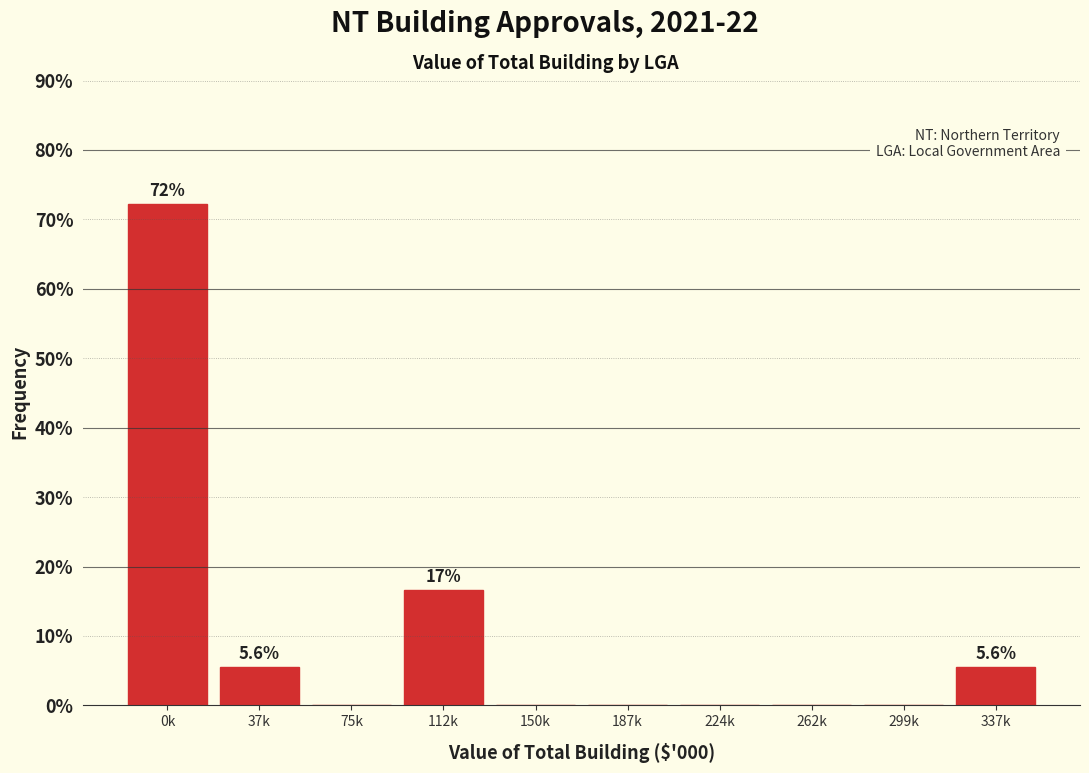

Reading left to right, list all the values displayed in this chart.

0k=72.2	37k=5.6	75k=0.0	112k=16.7	150k=0.0	187k=0.0	224k=0.0	262k=0.0	299k=0.0	337k=5.6